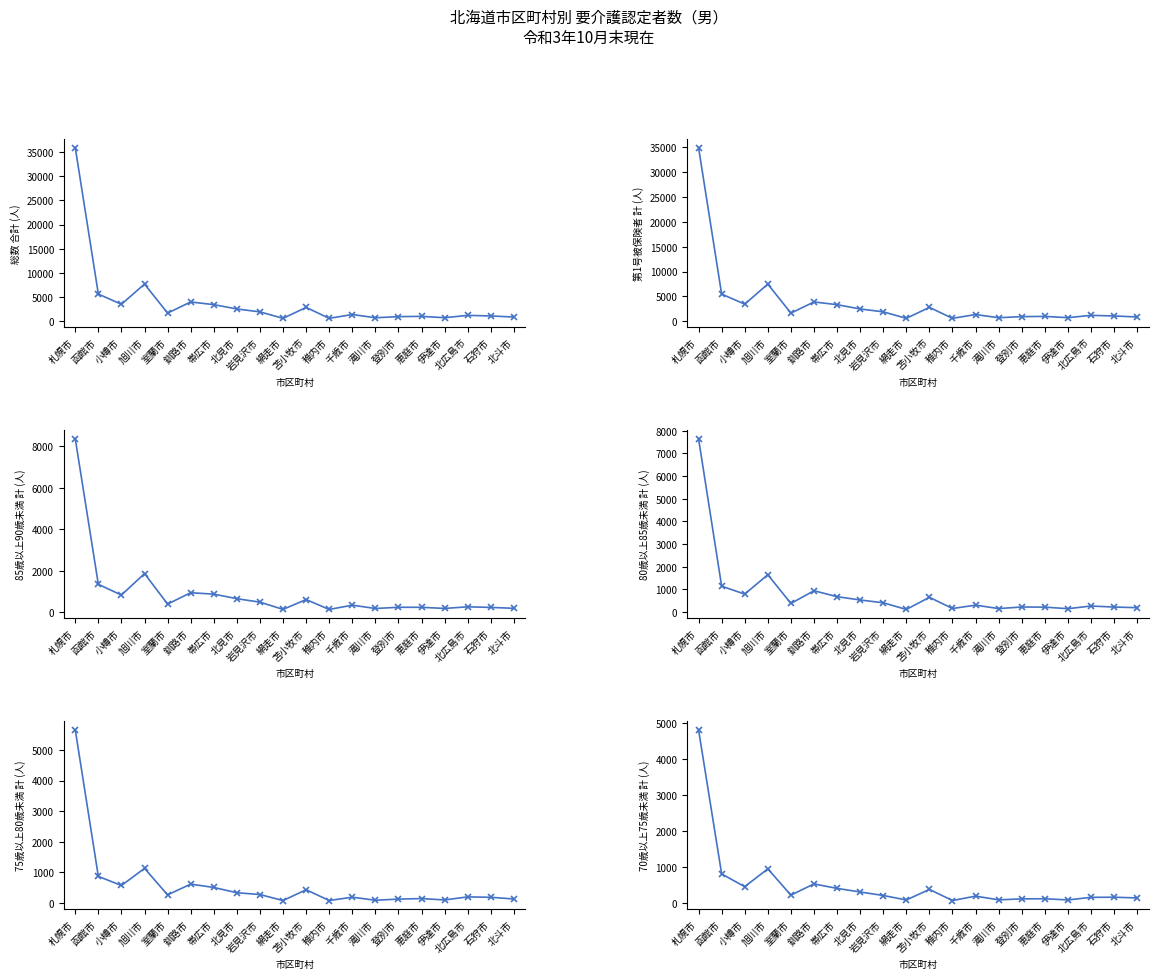

What is the value of the 70歳以上75歳未満計 point at the 13th from the left?

181